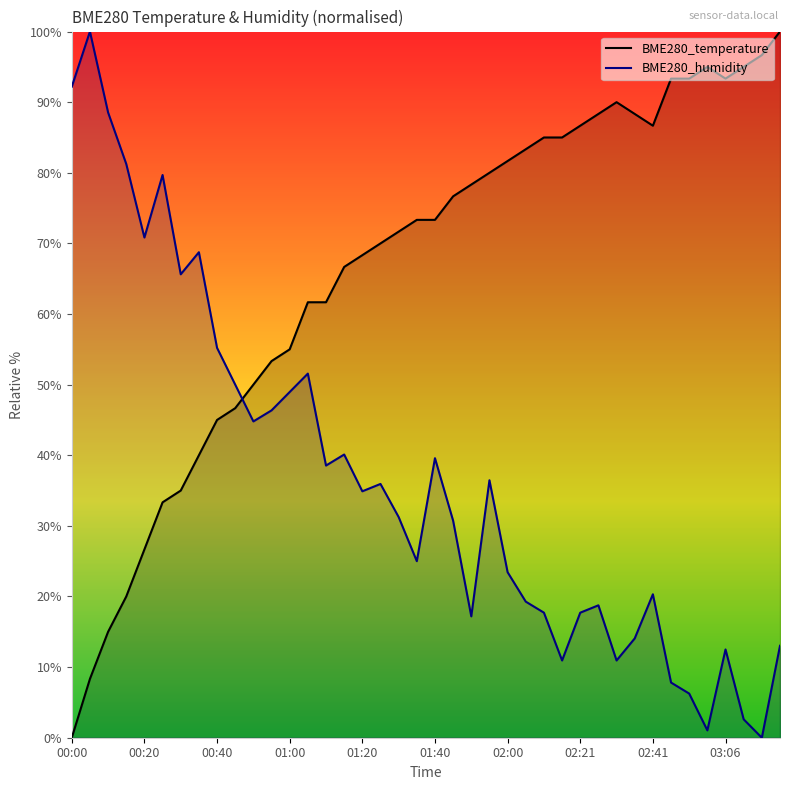

How many values in the BME280_temperature series exceed 73?

21